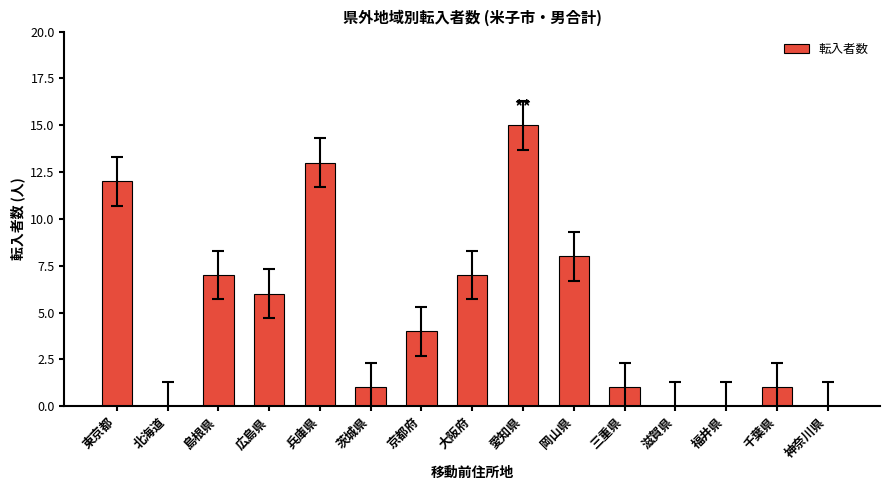

Reading left to right, transcribe all the data shown in this chart.

東京都=12	北海道=0	島根県=7	広島県=6	兵庫県=13	茨城県=1	京都府=4	大阪府=7	愛知県=15	岡山県=8	三重県=1	滋賀県=0	福井県=0	千葉県=1	神奈川県=0